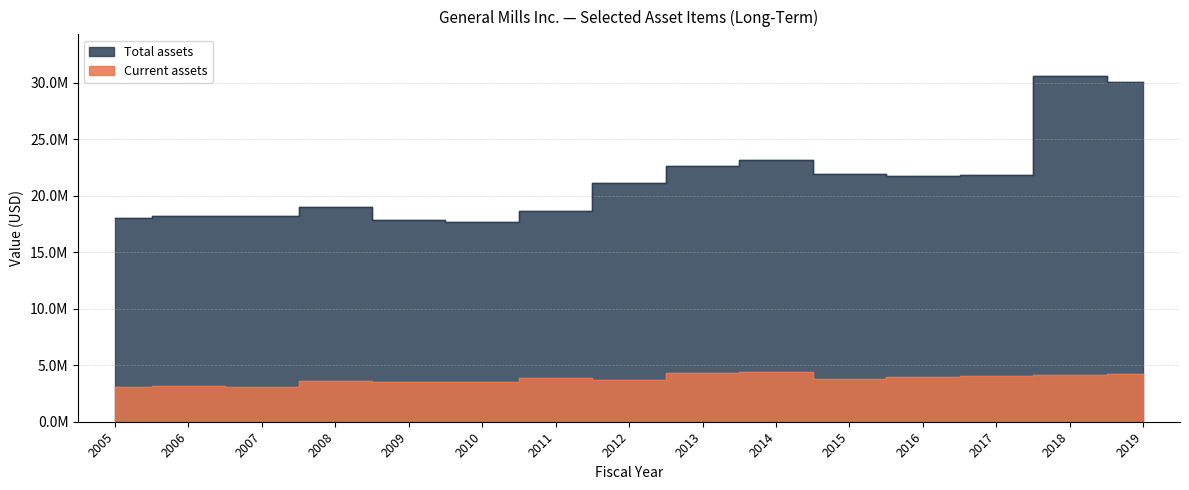

Which series has the largest total across all categories?

Total assets